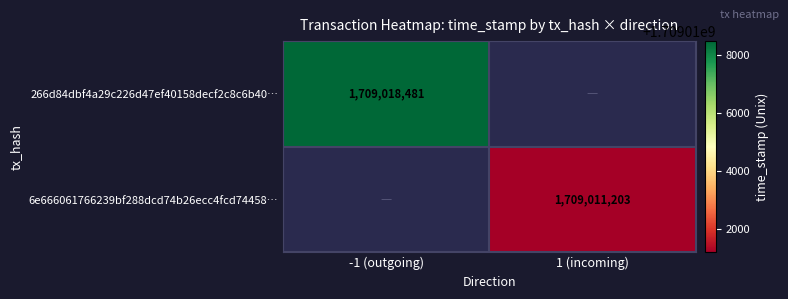

The 6e666061766239bf288dcd74b26ecc4fcd74458… series shows 2467938868 at 1 (incoming). True or false?

False